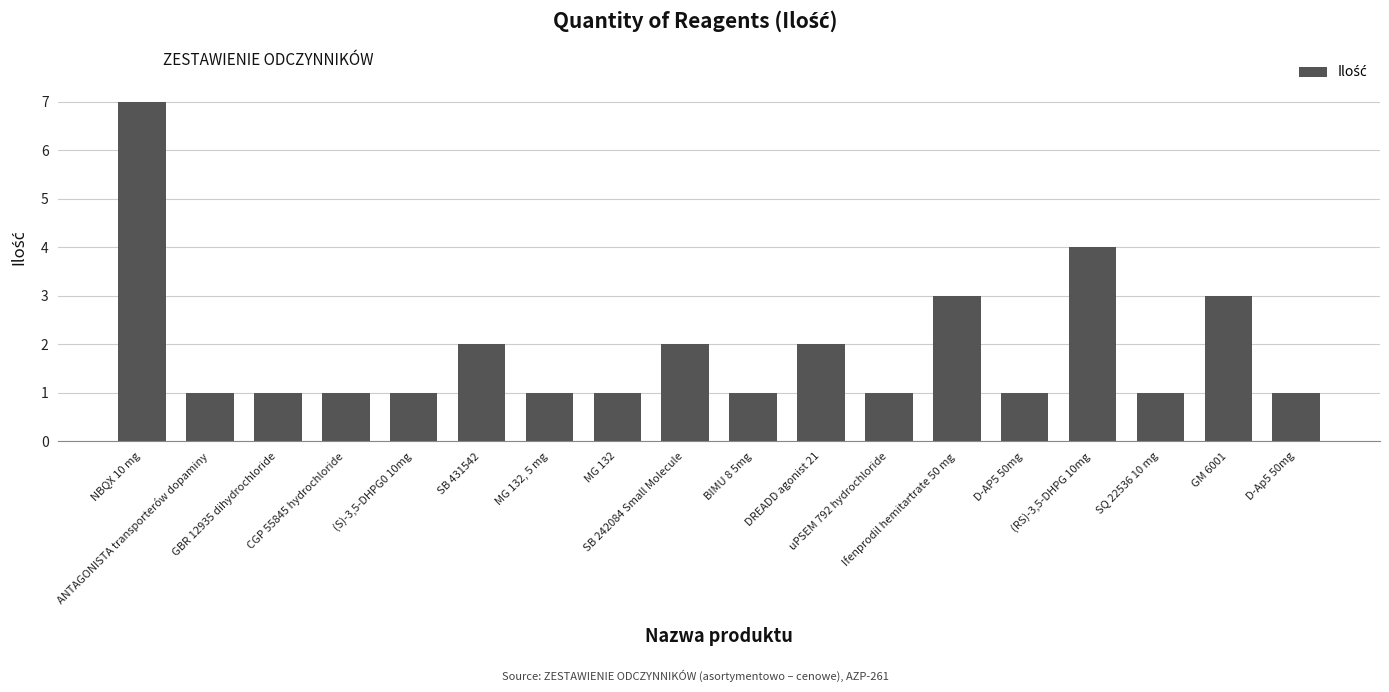

What is the label of the 4th bar from the left?

CGP 55845 hydrochloride